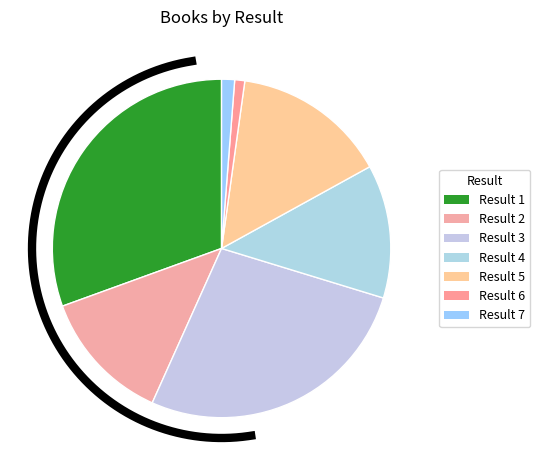

Which slice is the smallest?

6